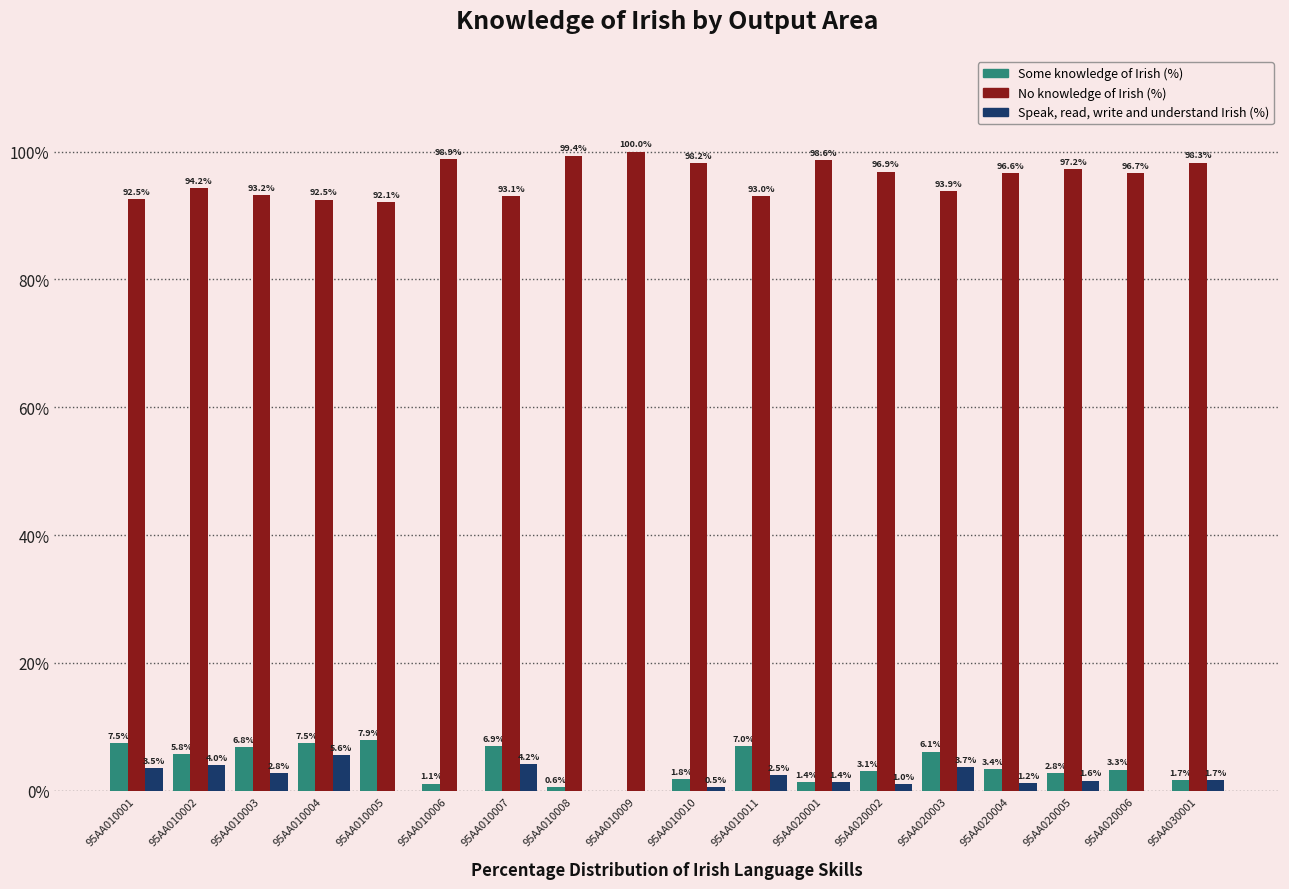

What is the sum of the Speak, read, write and understand Irish (%) values at 95AA020002 and 95AA010004?

6.7